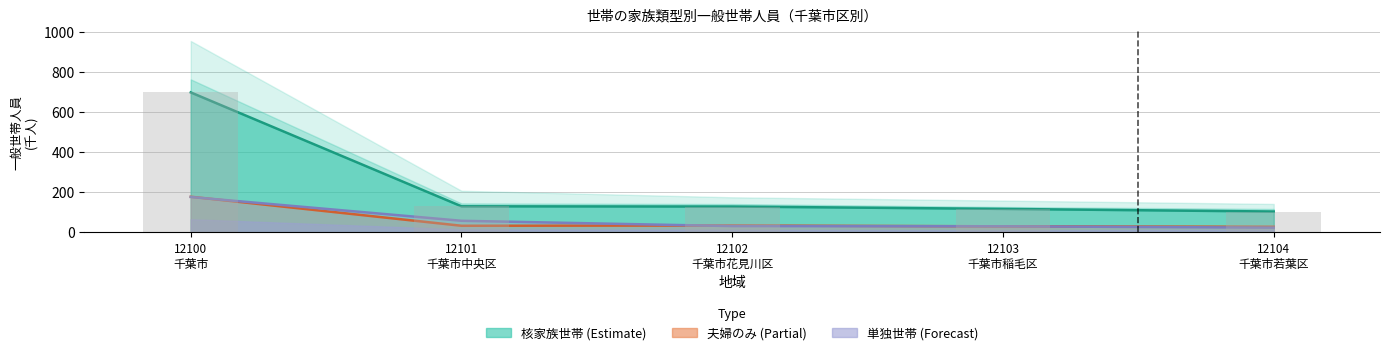

Reading right to left, extract all data points from this chart.

0_総数: 103.2	116.3	128.2	129.2	697.1
1_親族のみの世帯: 103.2	116.3	128.2	129.2	697.1
11_核家族世帯: 27.2	29.5	33.6	32.3	177.1
111_夫婦のみの世帯: 22.9	29.6	30.7	57.1	175.7